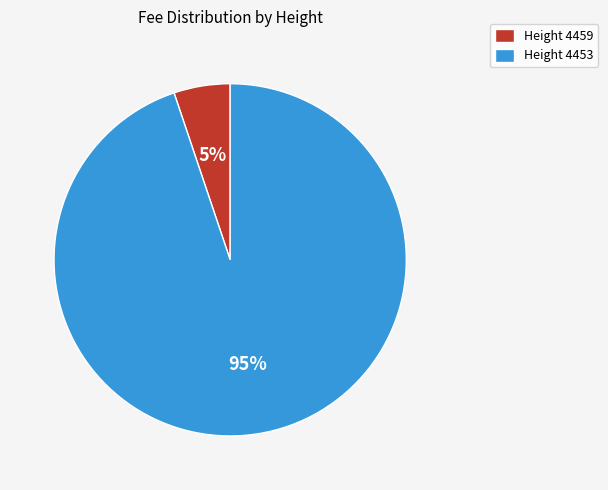

Which category has the smallest portion of the pie?

Height 4459